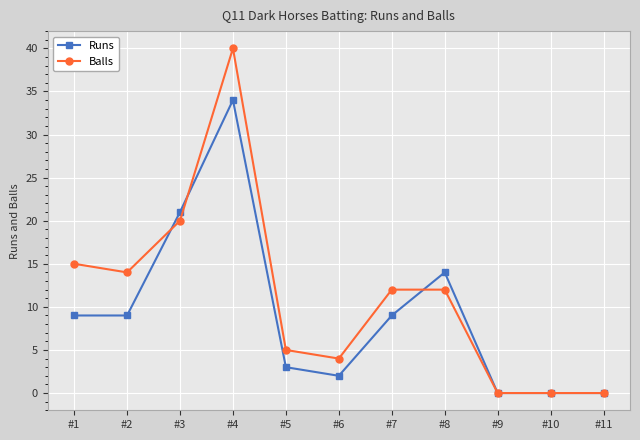

What is the value of the Runs point at the 7th from the left?

9